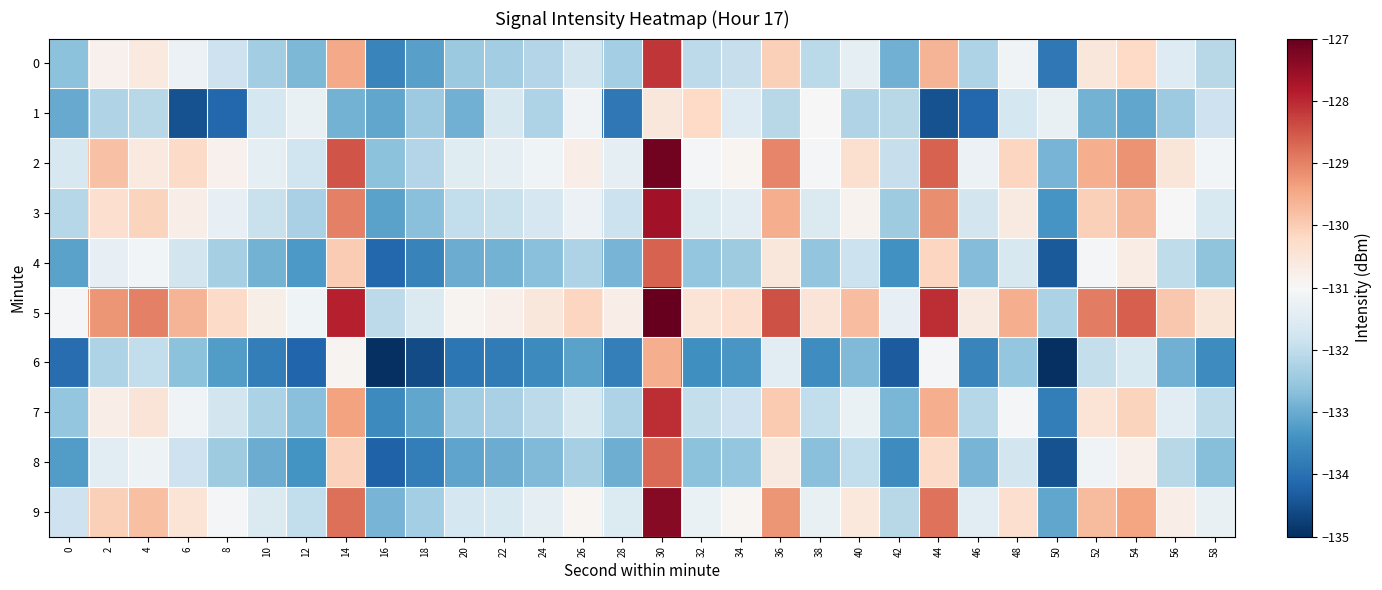

What is the difference between the highest and lowest values at 22?

3.0